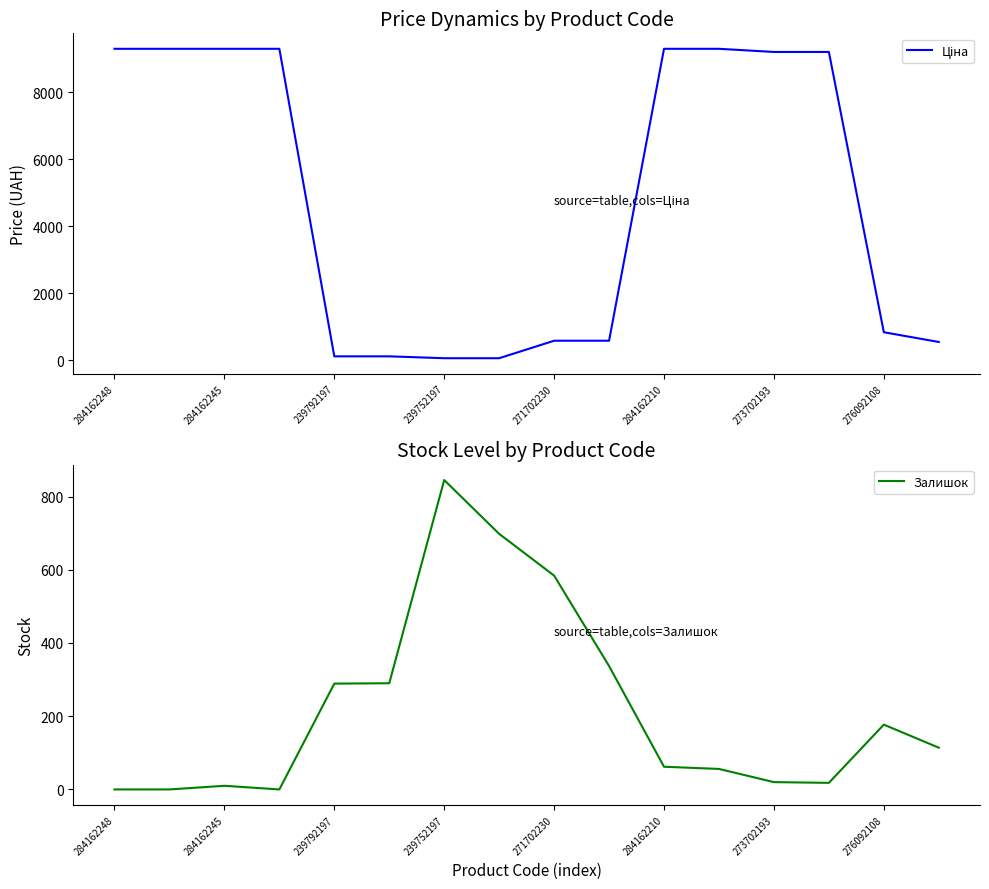

Rank the series by their average value, from lowest to highest.

Залишок, Ціна